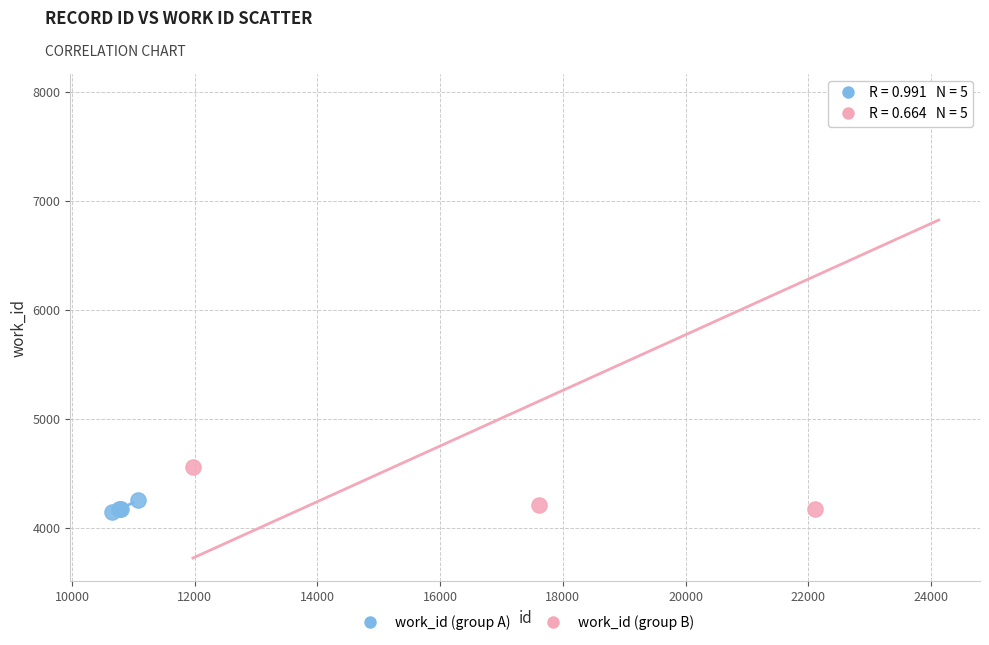

Which series has the widest spread of Y values?

work_id (group B)